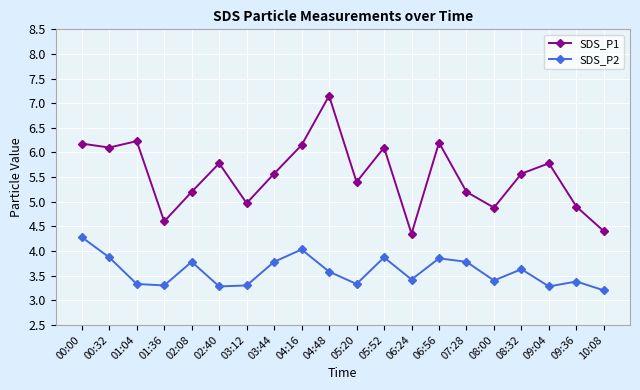

What is the highest value of the SDS_P1 series?

7.2